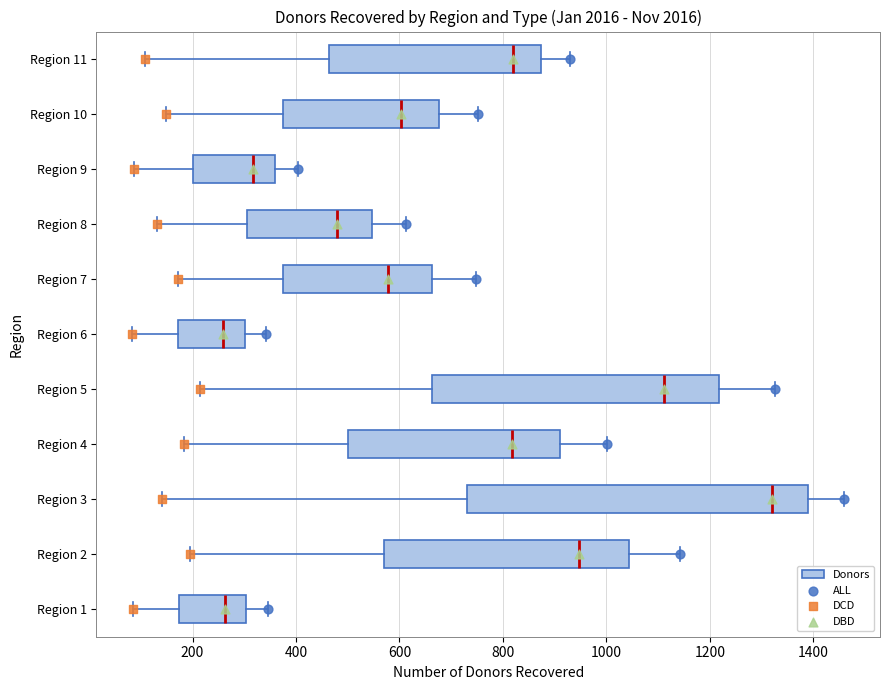

Where is the left edge of the box for Region 5 on the x-axis? The values are not printed on the chart, so give them approximately, as read against the axis.

660